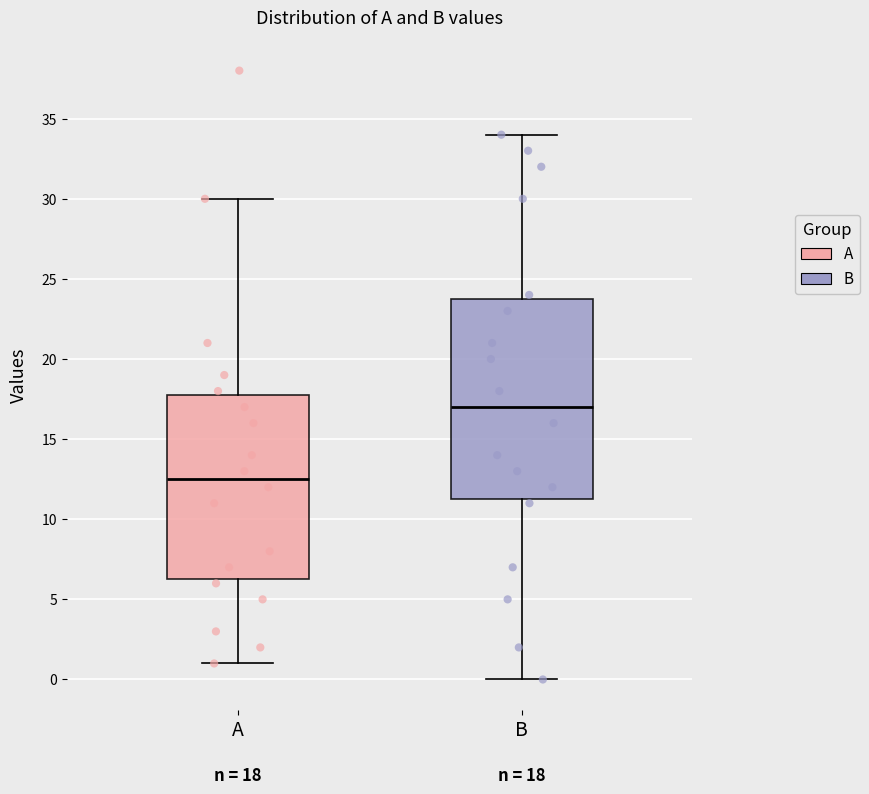

Which box has the lowest median line?

A